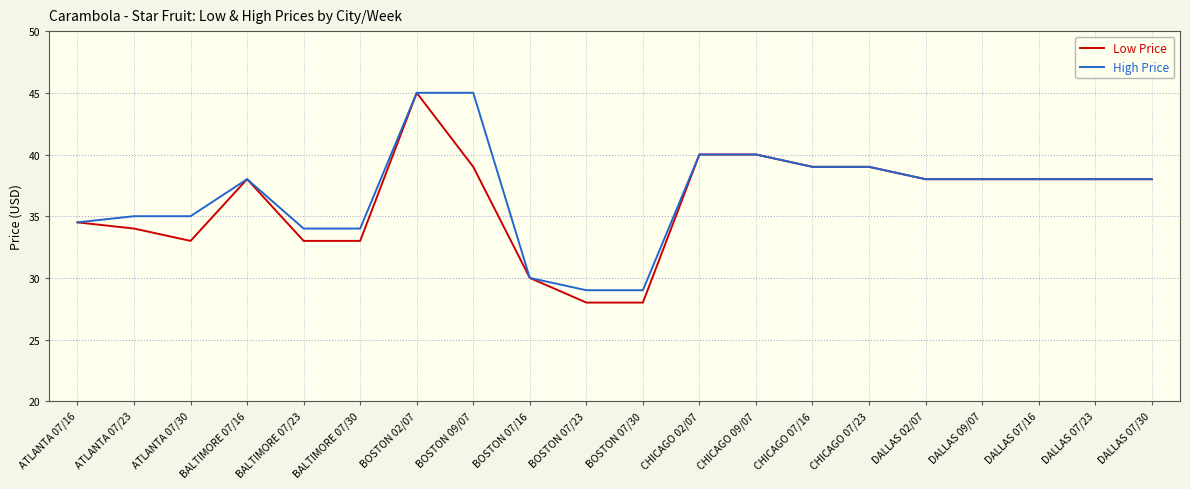

What is the maximum value shown in the chart?

45.0